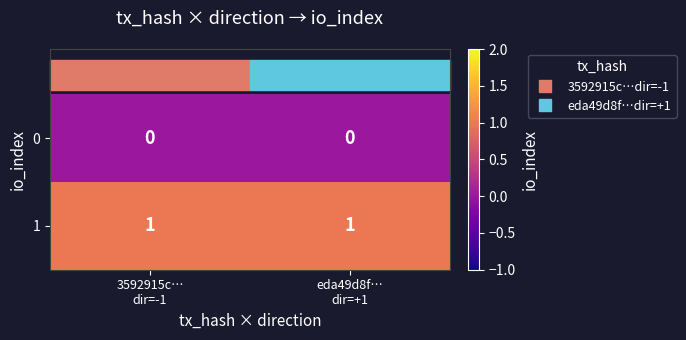

At how many categories does at least one series exceed 0?

2